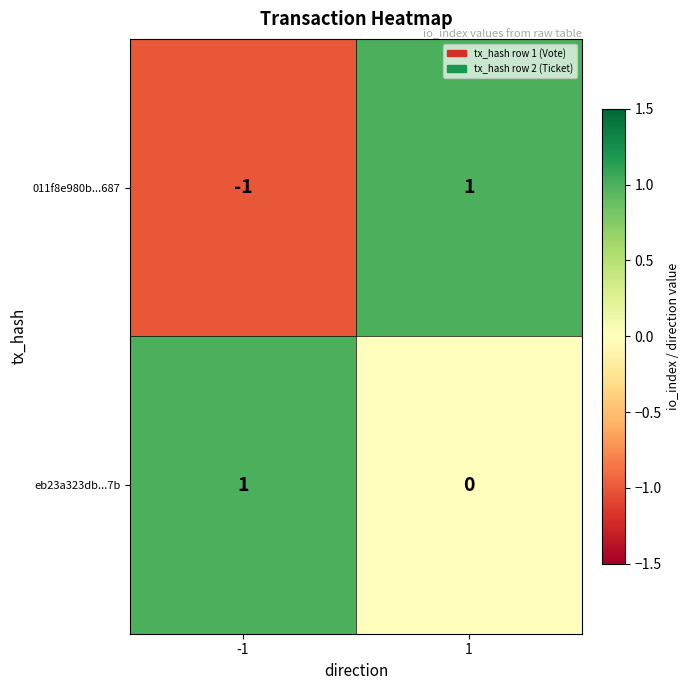

List the series in order of their overall mean, highest first.

eb23a323db...7b, 011f8e980b...687